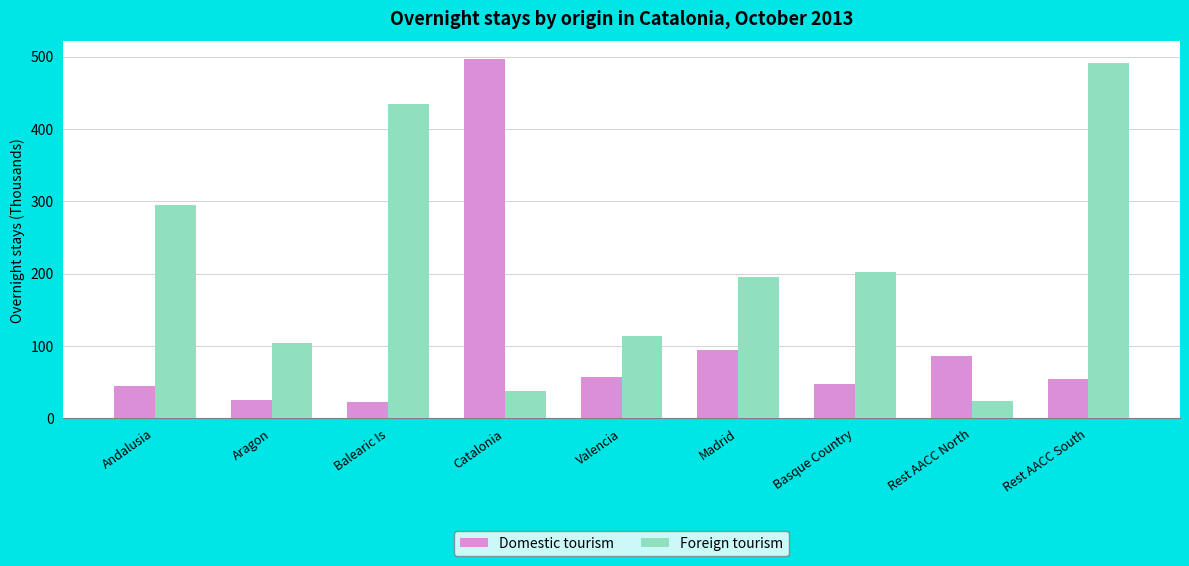

What is the difference between the highest and lowest values at Basque Country?

153.9